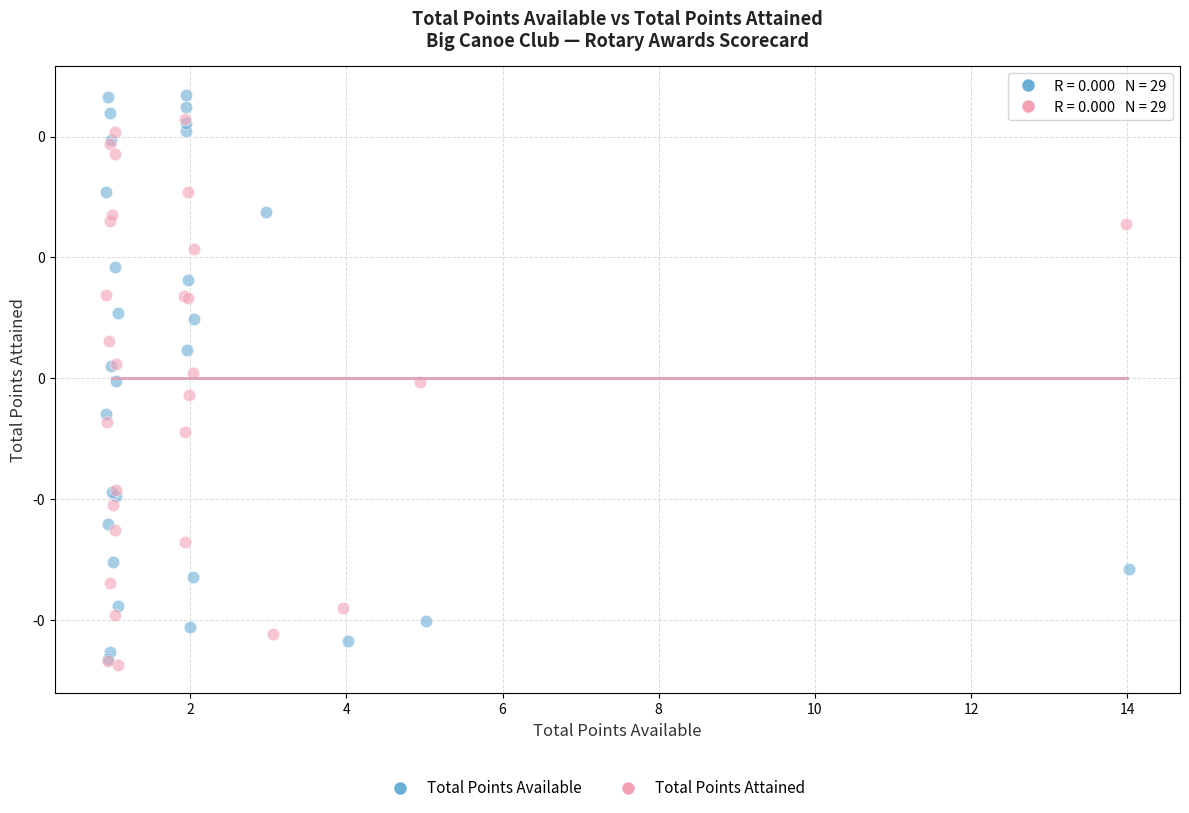

Which series contains the lowest Y value?

Total Points Attained